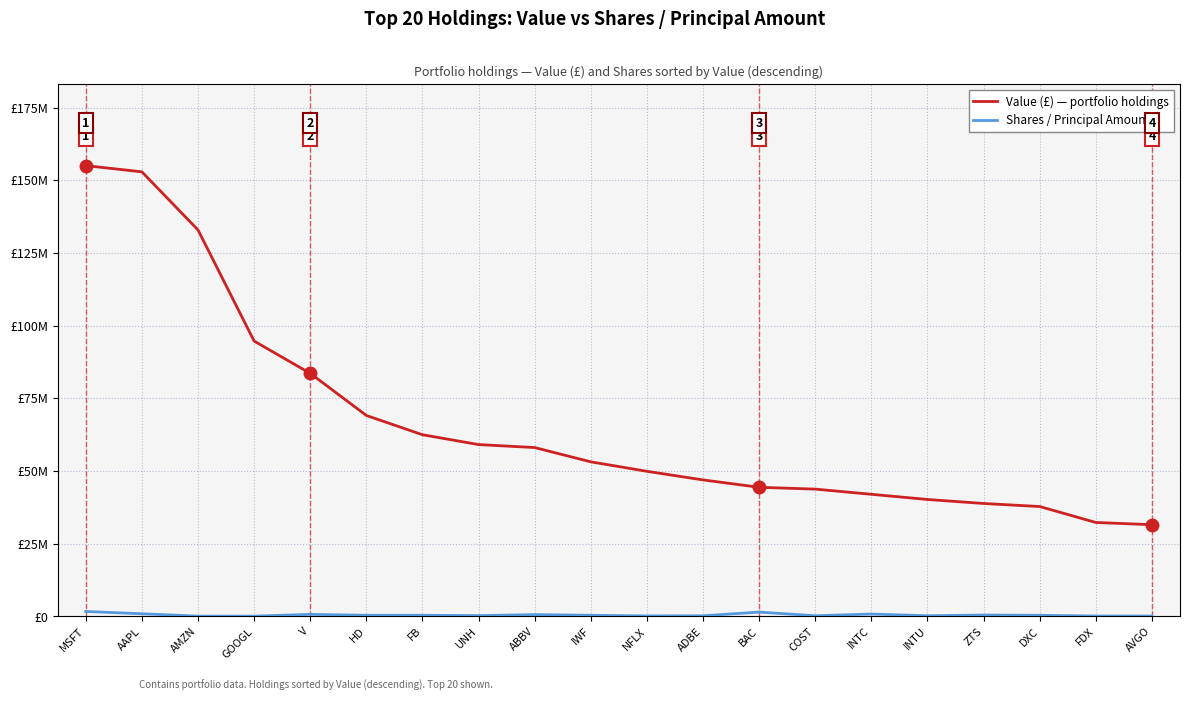

Does the chart have visible grid lines?

Yes